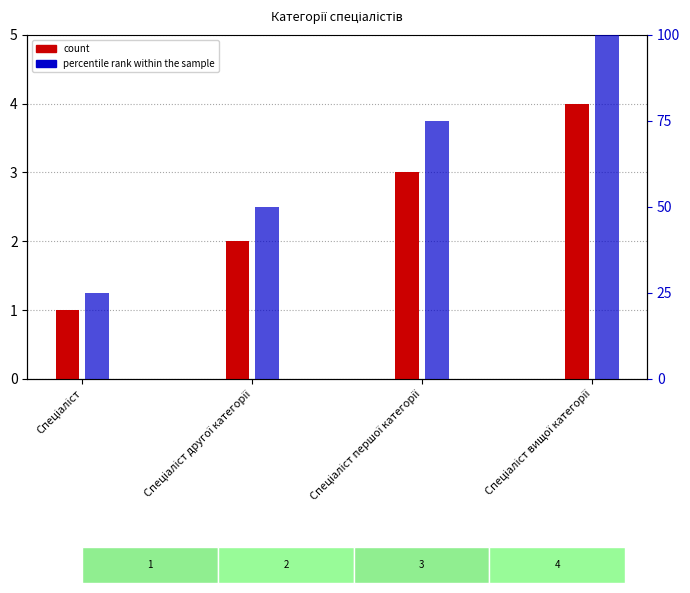

Read the Ідентифікатор (count) value at Спеціаліст вищої категорії.

4